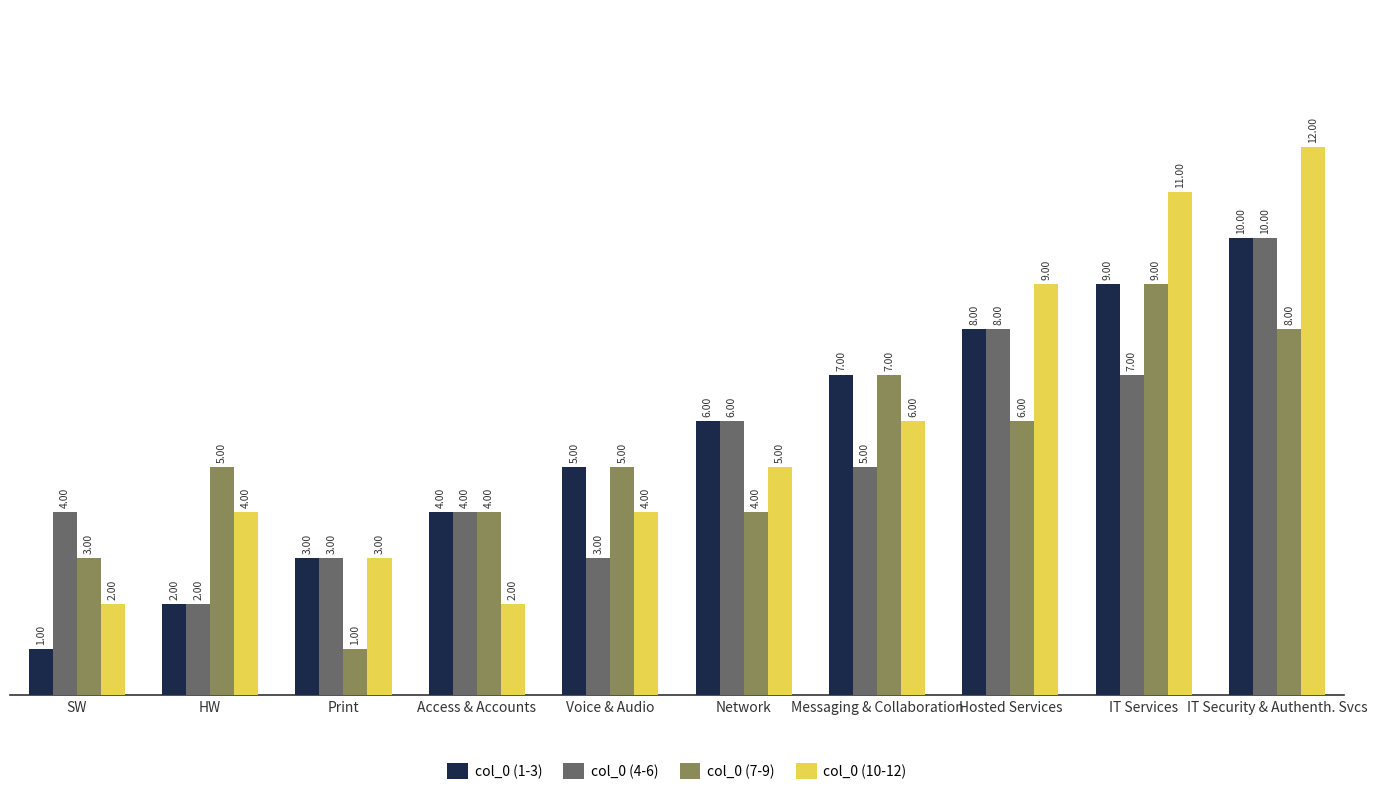

Which series has the largest range (max minus min)?

col_0 (10-12)